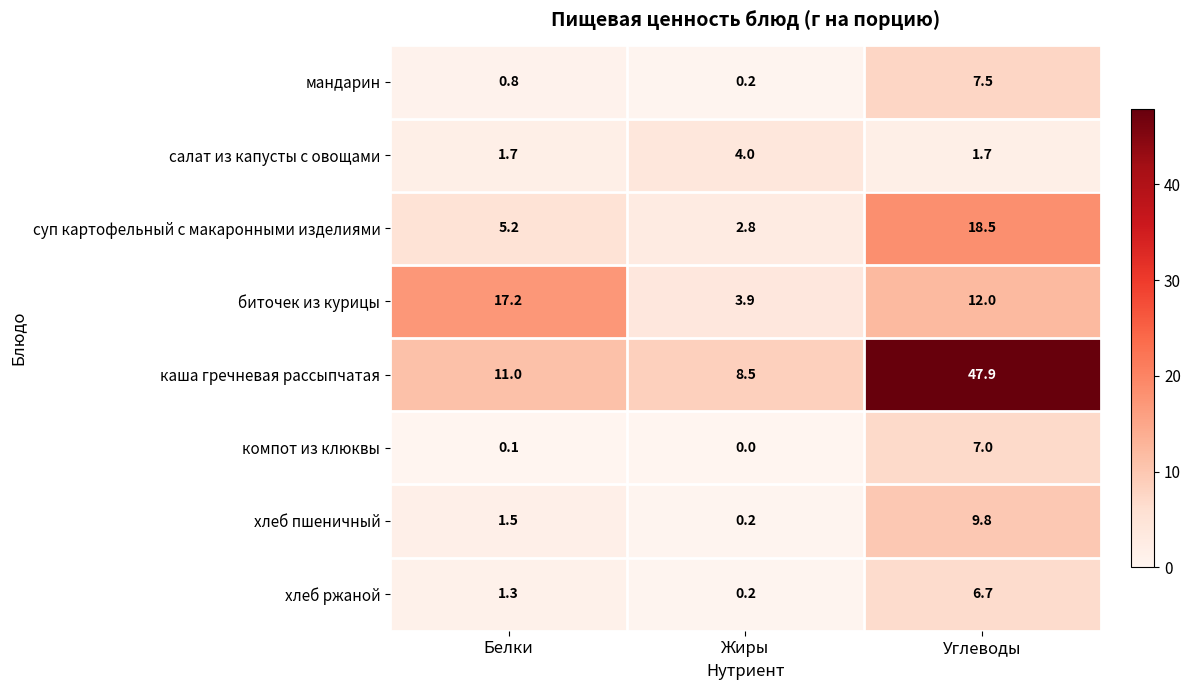

What is the difference between the суп картофельный с макаронными изделиями values at Белки and Углеводы?

13.3